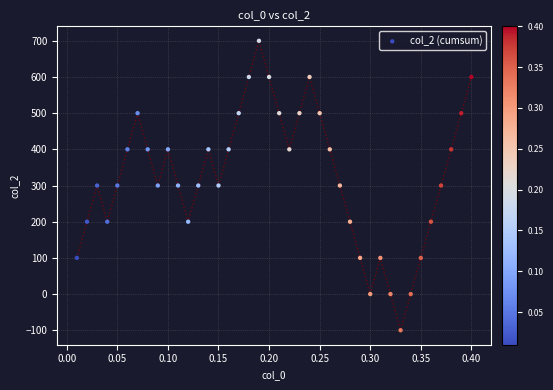

What is the range of Y values (max minus min)?

800